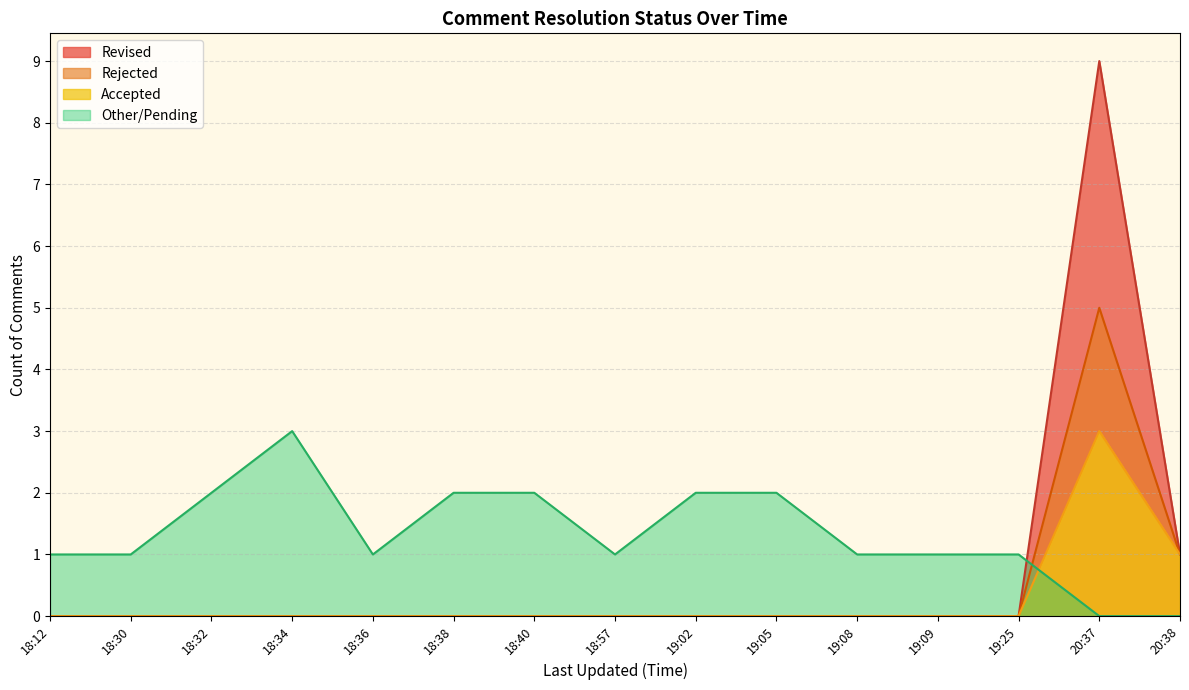

Where is Revised nearest to the value 4?

20:38